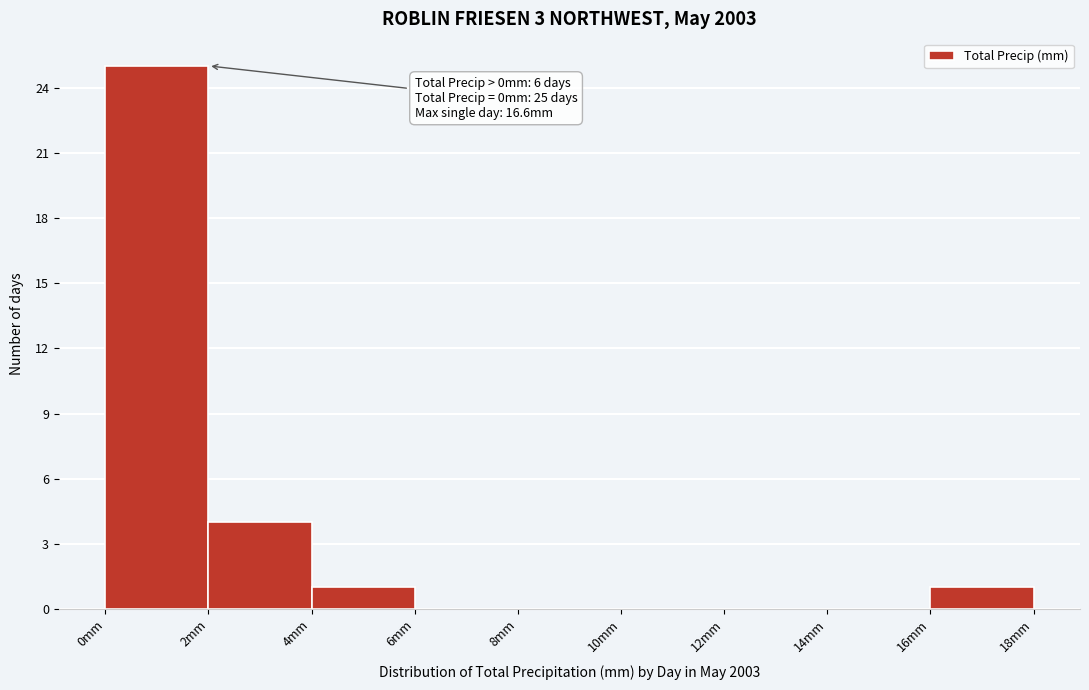

Which range on the x-axis has the tallest bar?

0 to 2